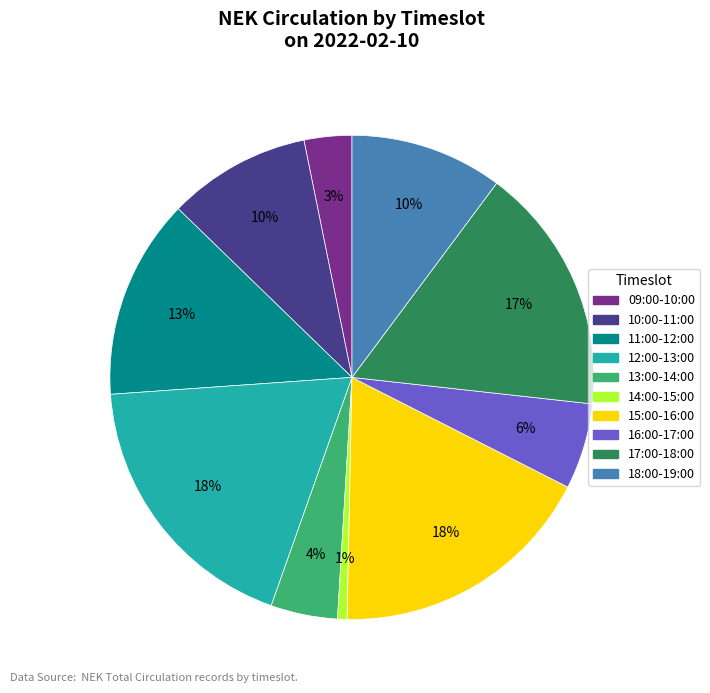

To the nearest percent, what is the average slice percentage?

10%